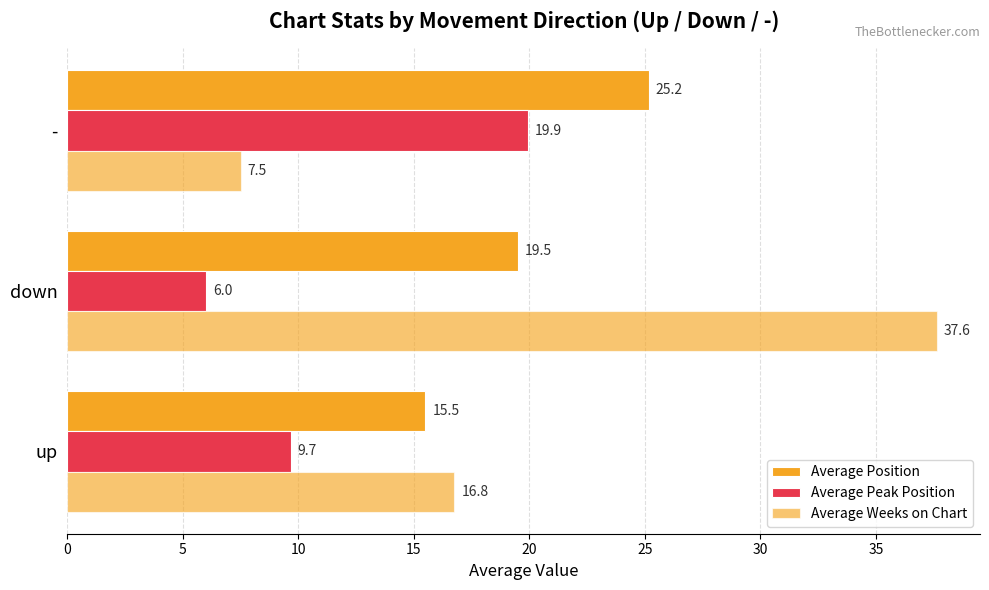

At how many categories does at least one series exceed 13?

3